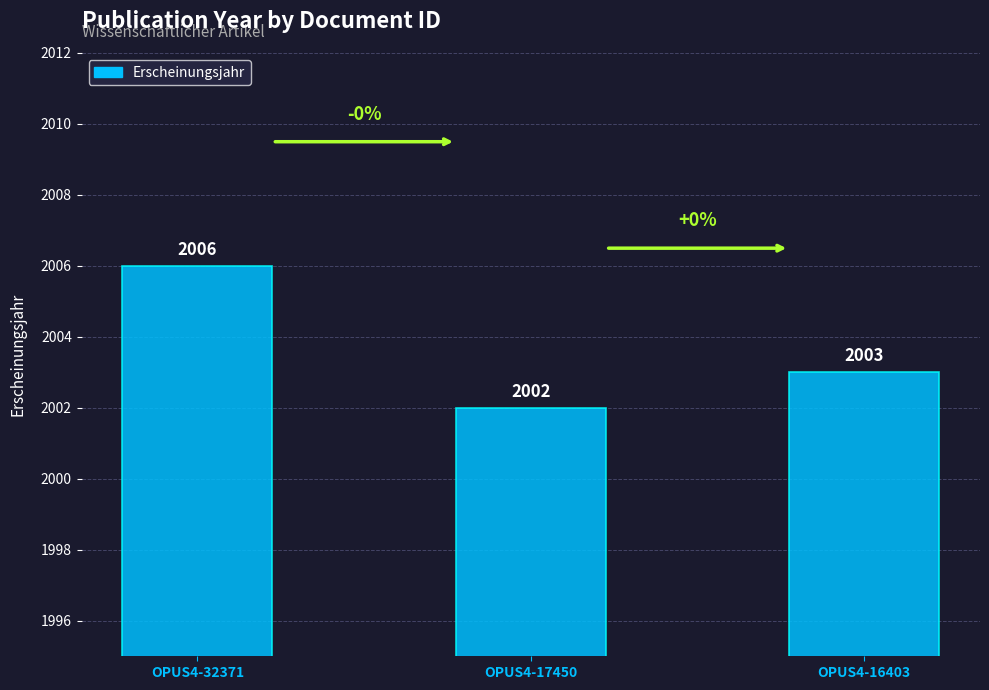

Reading left to right, list all the values displayed in this chart.

2006	2002	2003